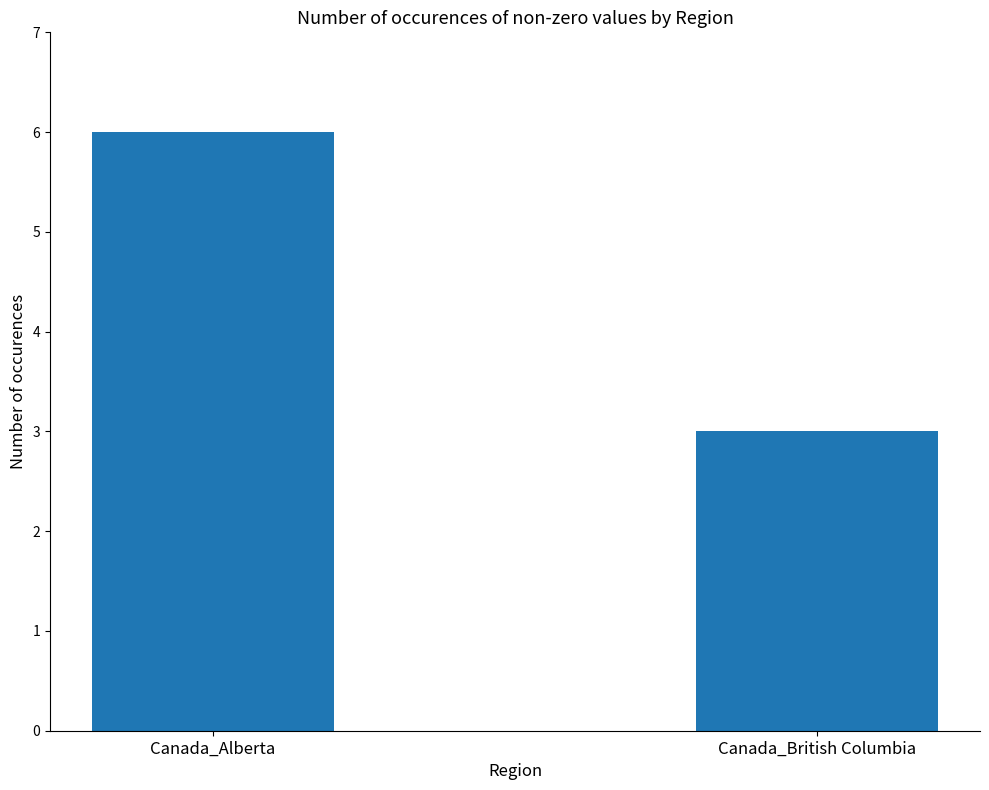

What is the label of the 1st bar from the right?

Canada_British Columbia